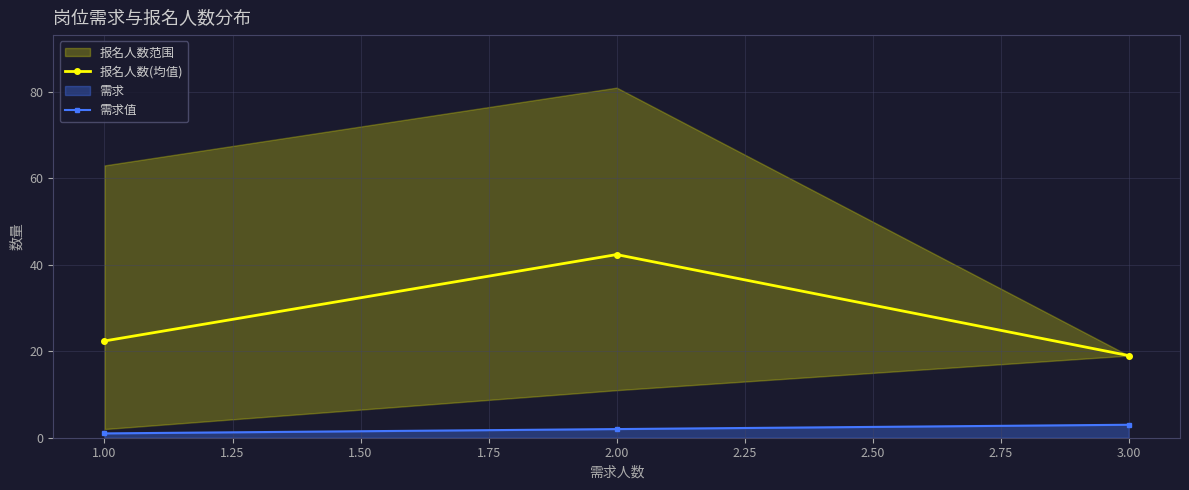

How many data points in 报名人数(均值) are above 22?

2